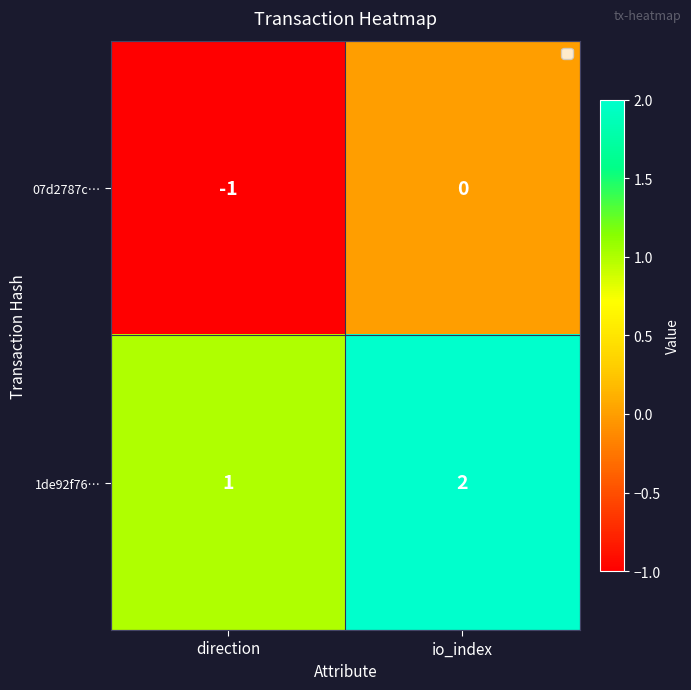

What is the sum of all 1de92f76… values?

3